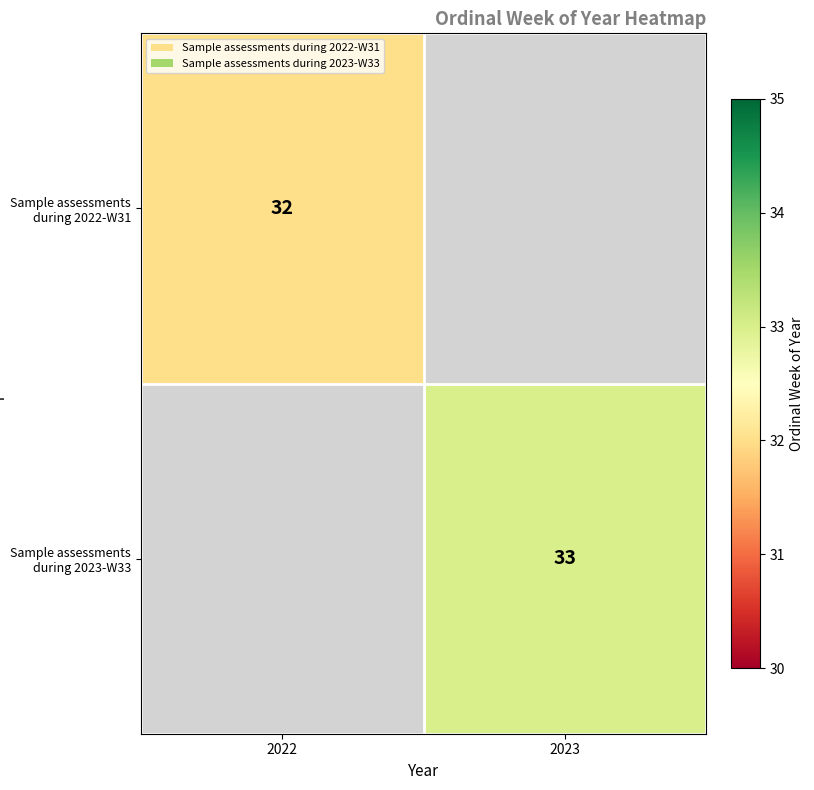

The value of Sample assessments during 2023-W33 at 2023 is 21. True or false?

False